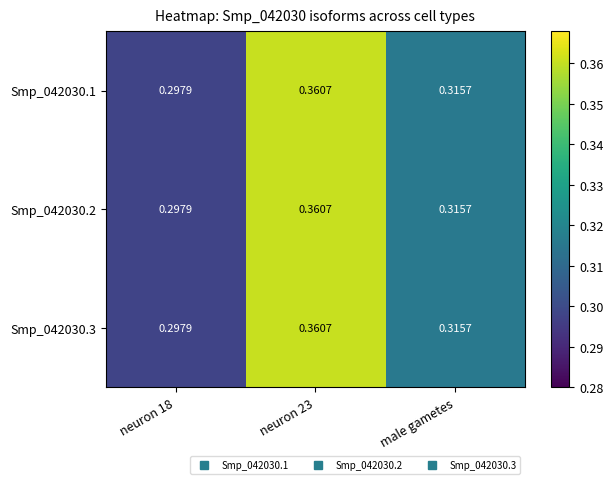

Is the value of Smp_042030.1 at neuron 18 greater than the value of Smp_042030.3 at male gametes?

No